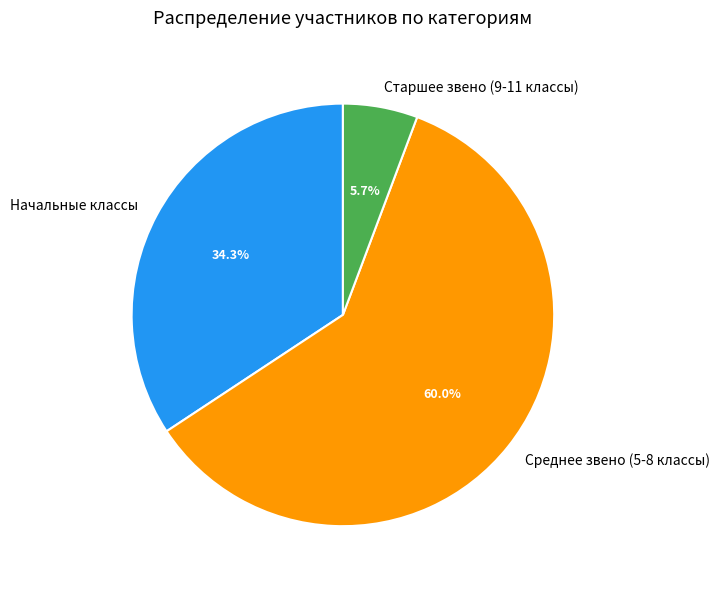

Which has a higher value, Среднее звено (5-8 классы) or Старшее звено (9-11 классы)?

Среднее звено (5-8 классы)